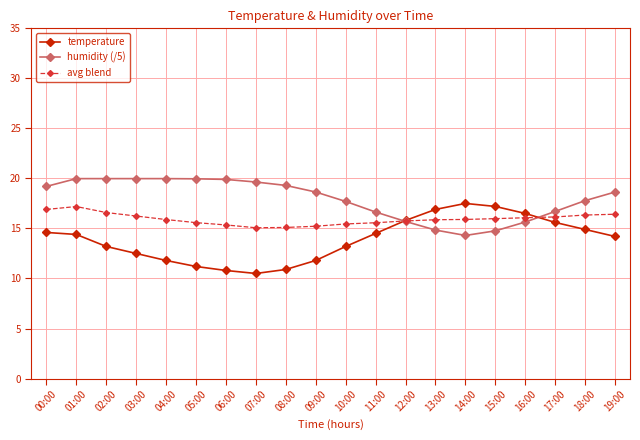

What is the maximum value for avg blend?

17.2